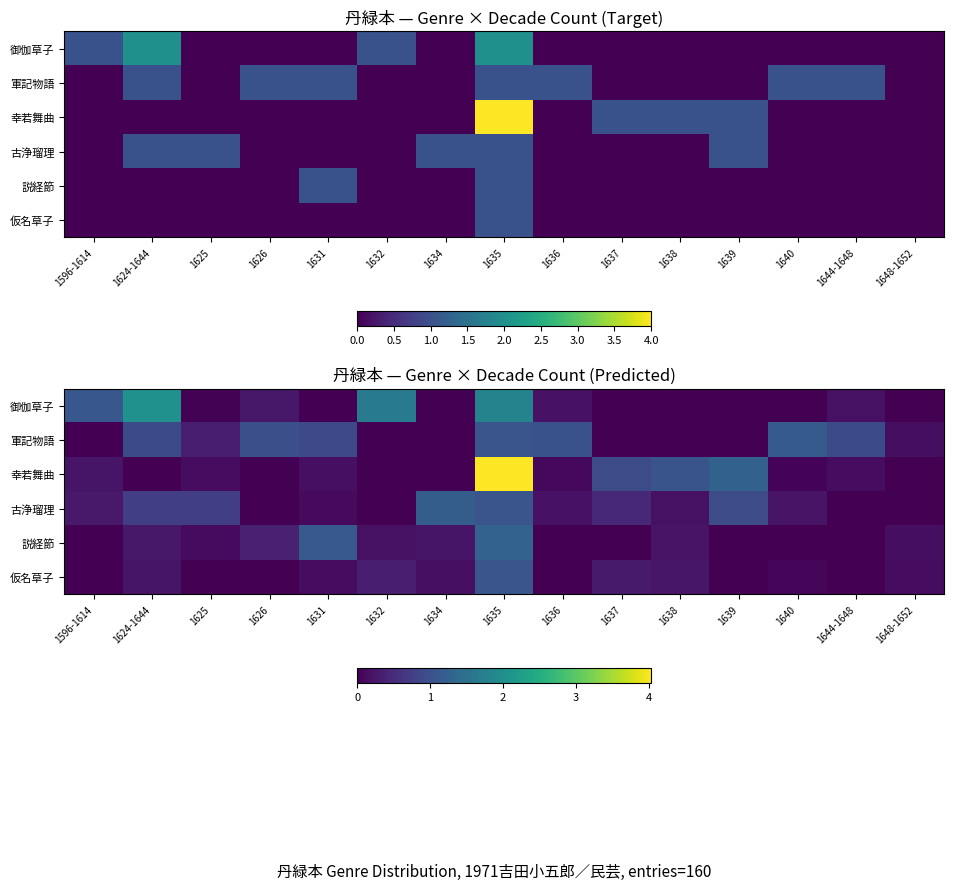

Count the number of data series in this chart.

6